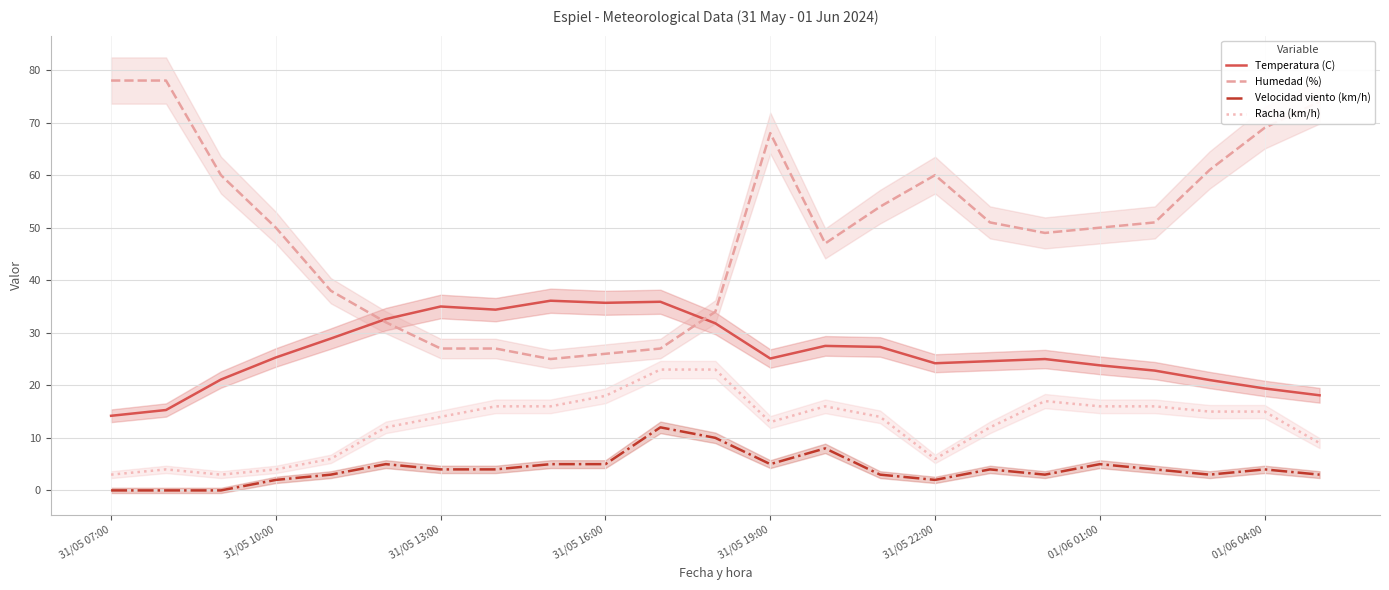

Is it true that Velocidad viento (km/h) equals -7.7 at 31/05 10:00?

False